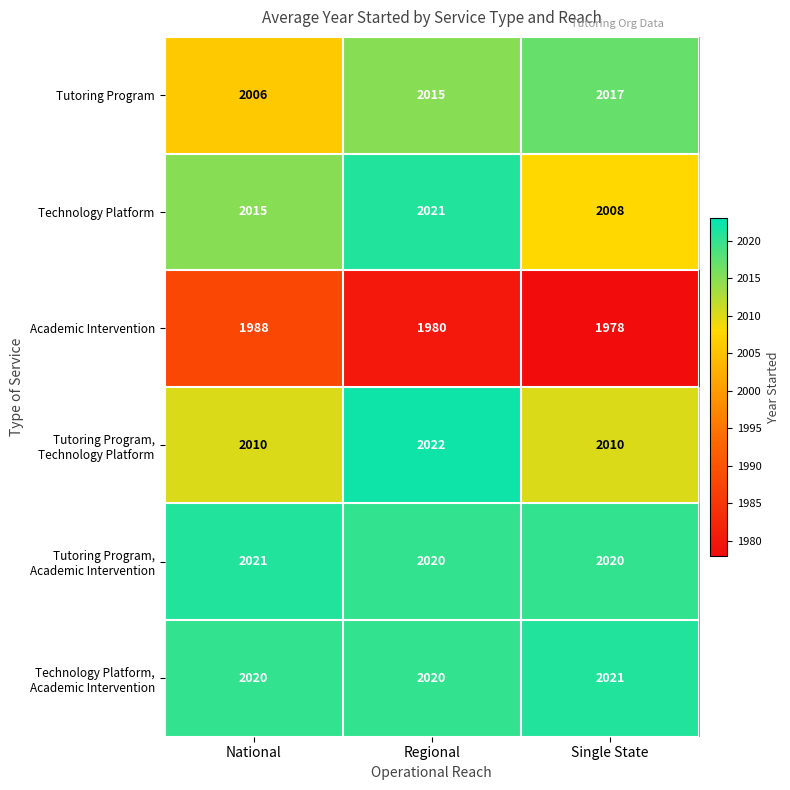

What is the sum of all Technology Platform values?

6044